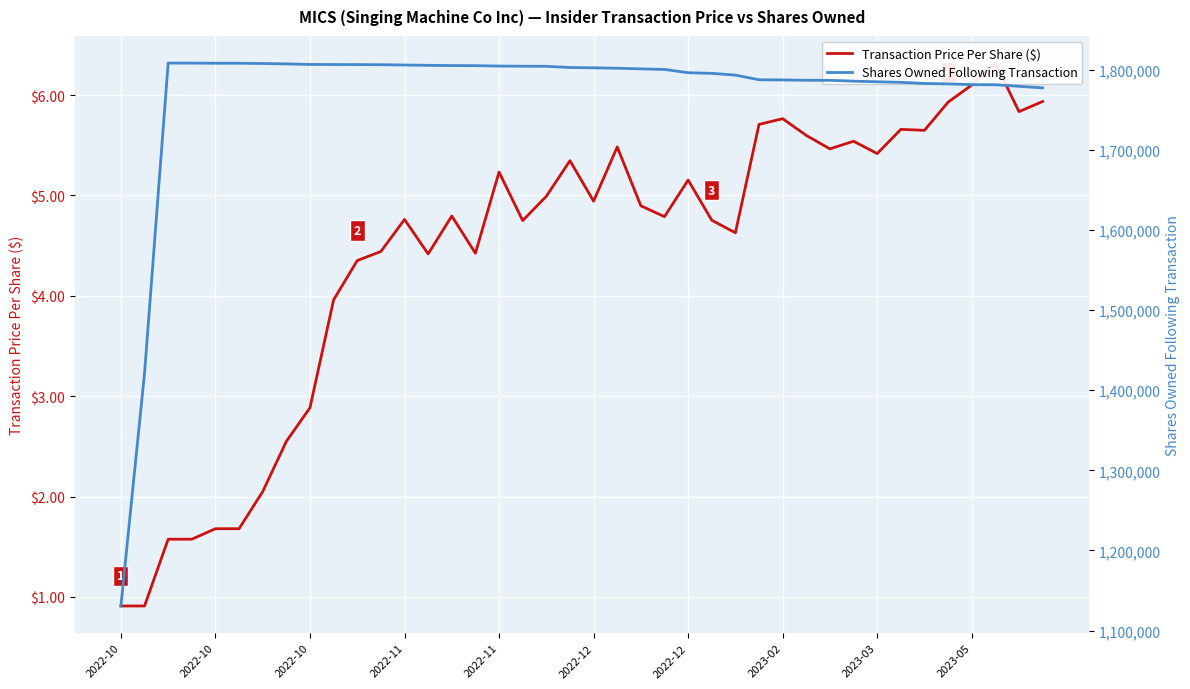

True or false: Transaction Price Per Share ($) has a value of 0.9 at 2022-10.

True